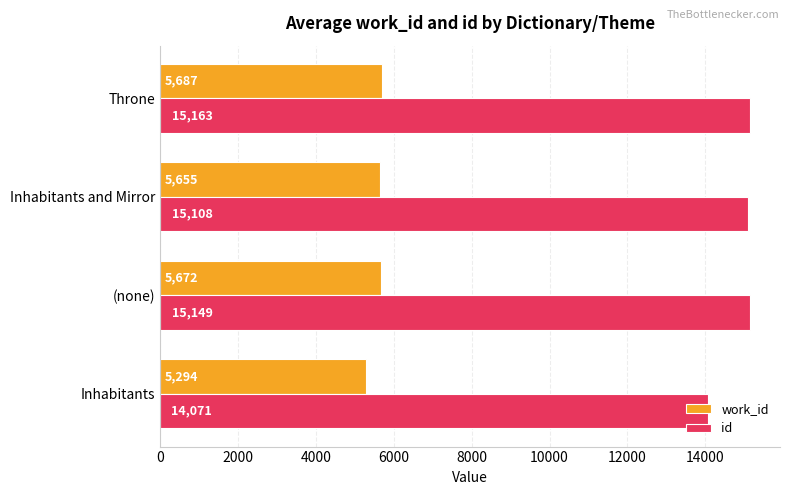

Is it true that work_id equals 5672.5 at (none)?

True